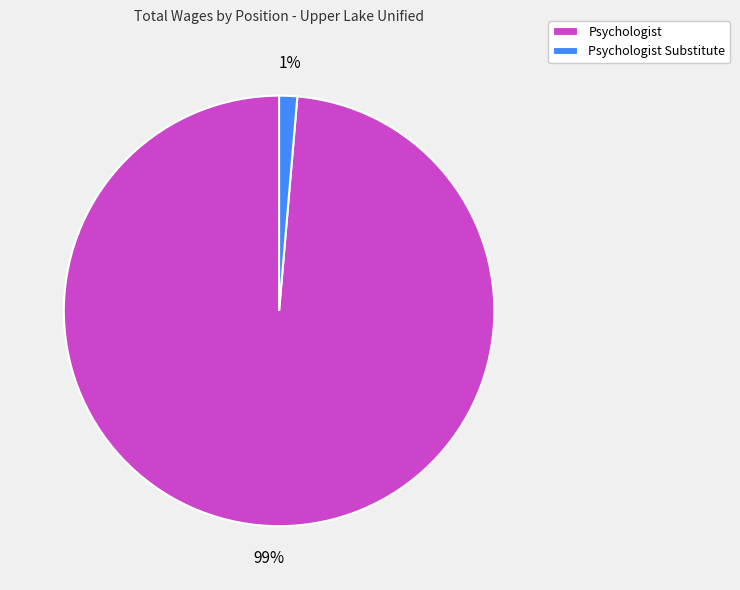

Which has a higher value, Psychologist or Psychologist Substitute?

Psychologist